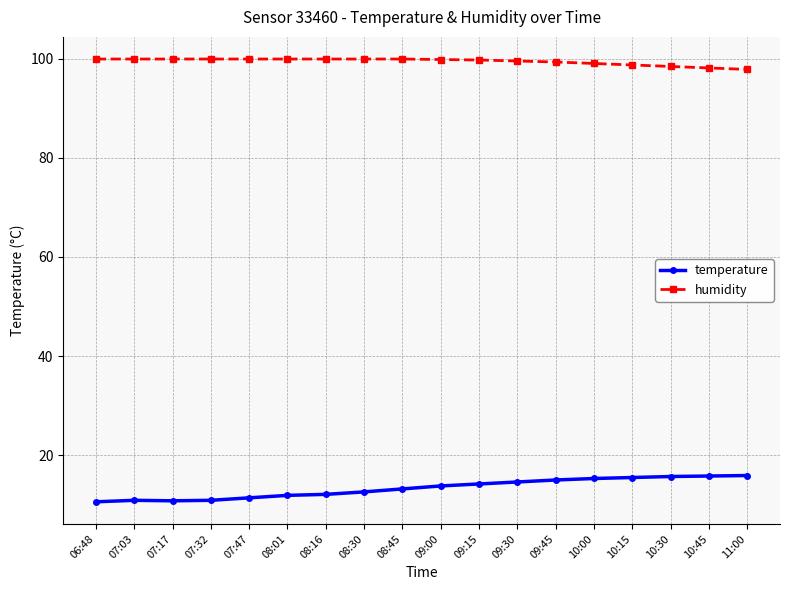

Which series has the largest total across all categories?

humidity